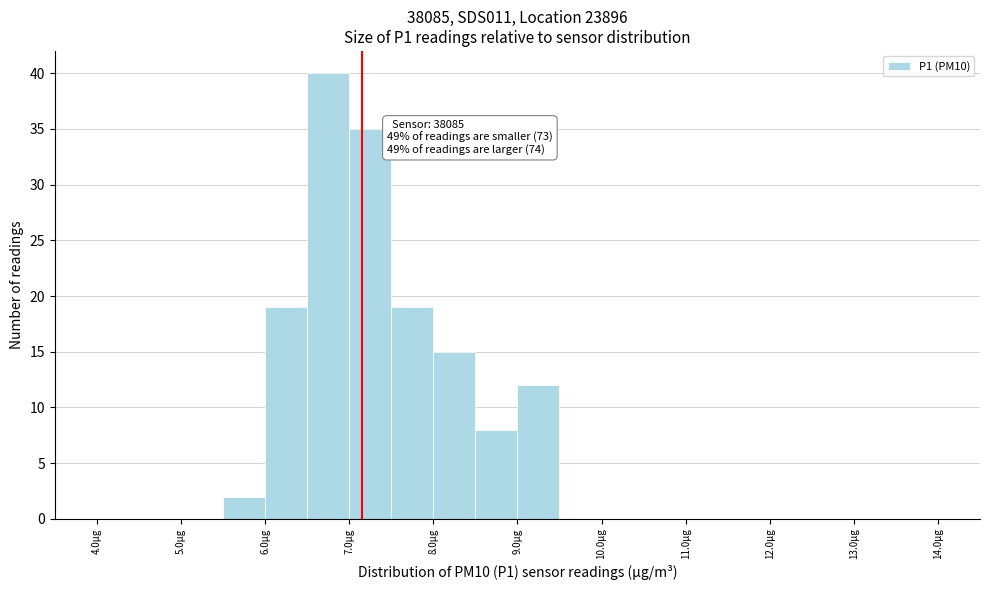

Over which range of the x-axis is the bar tallest?

6.5 to 7.0